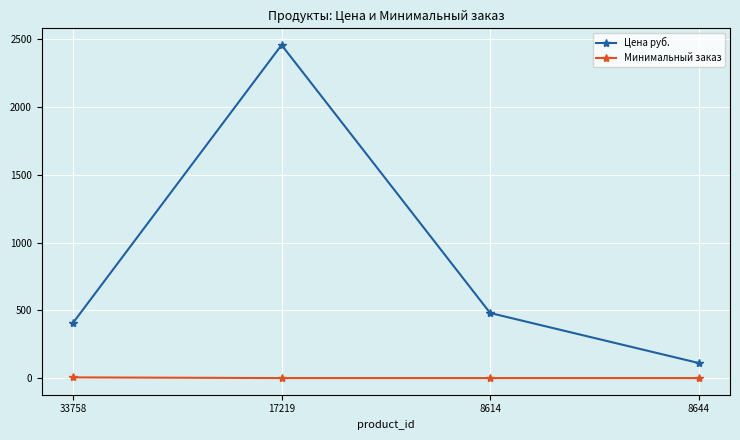

Is the value of Цена руб. at 8644 greater than the value of Минимальный заказ at 8614?

Yes